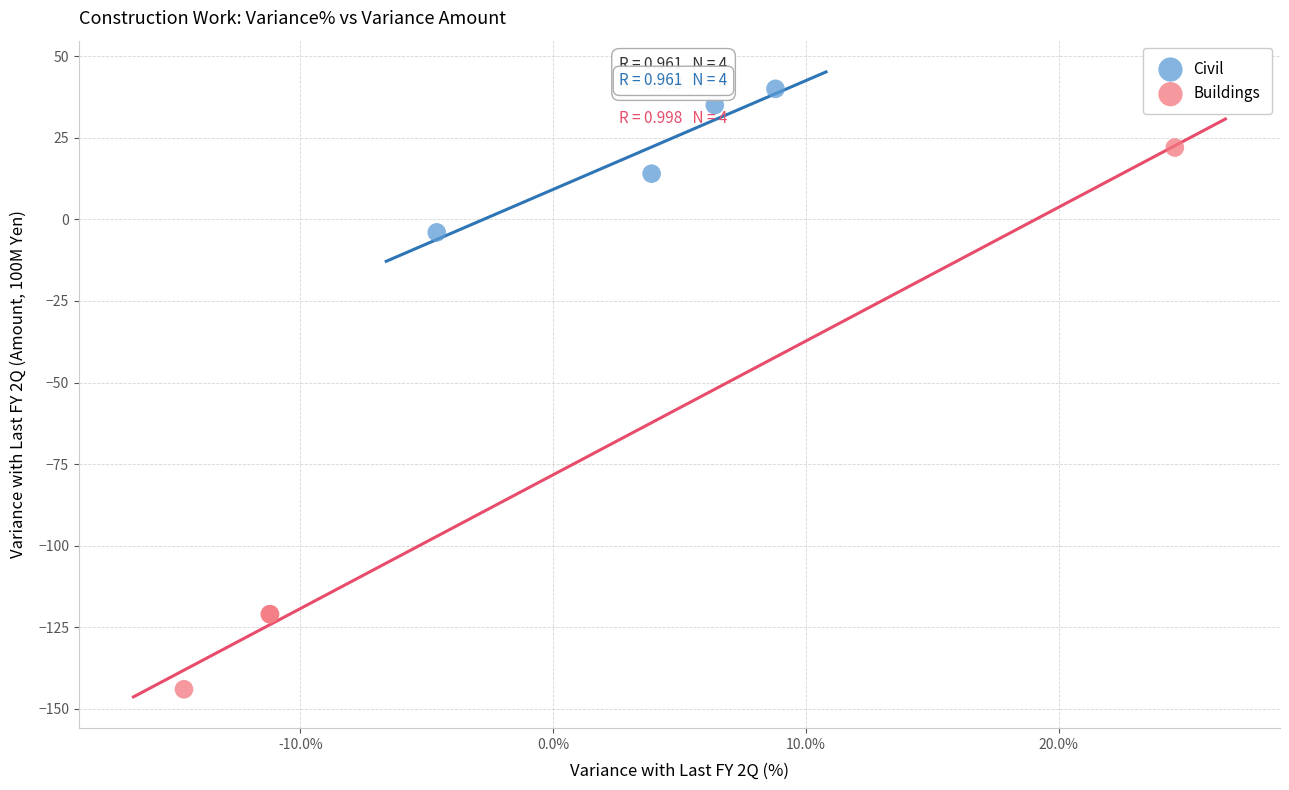

Which series has the largest Y range (max minus min)?

Buildings